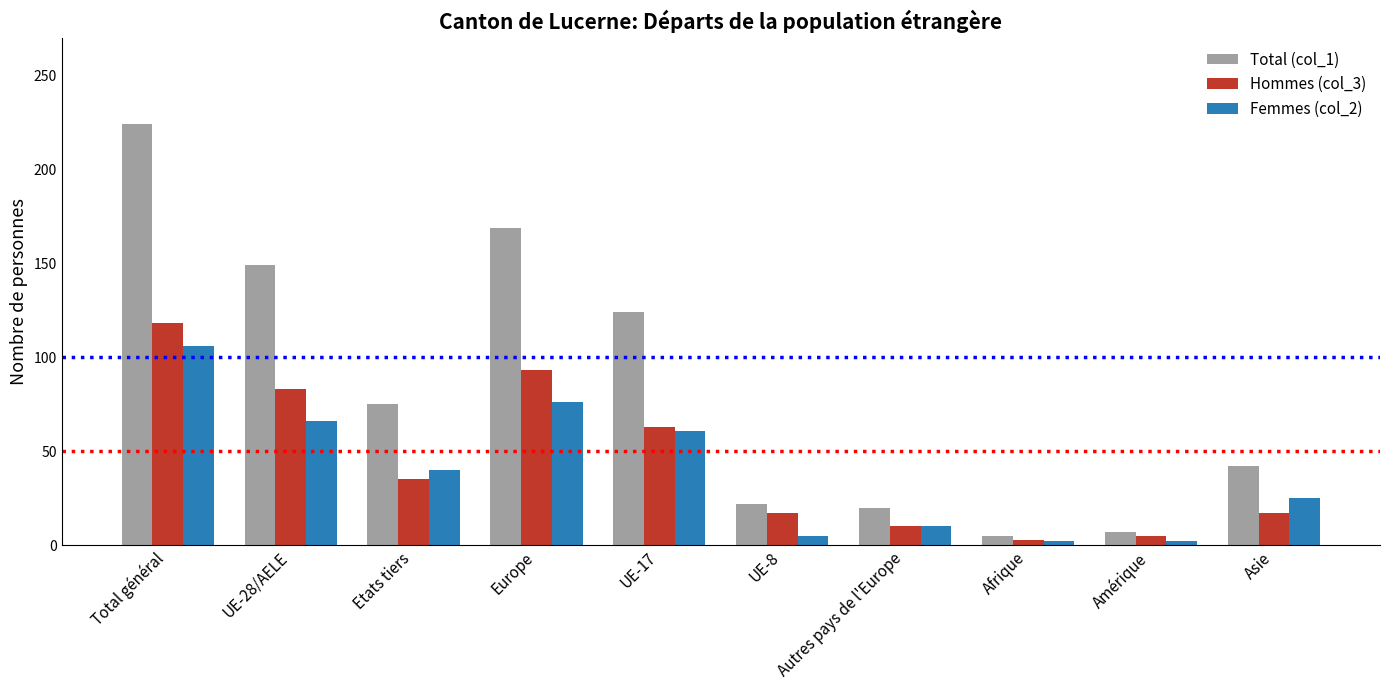

How many values in the Hommes (col_3) series are below 35?

5